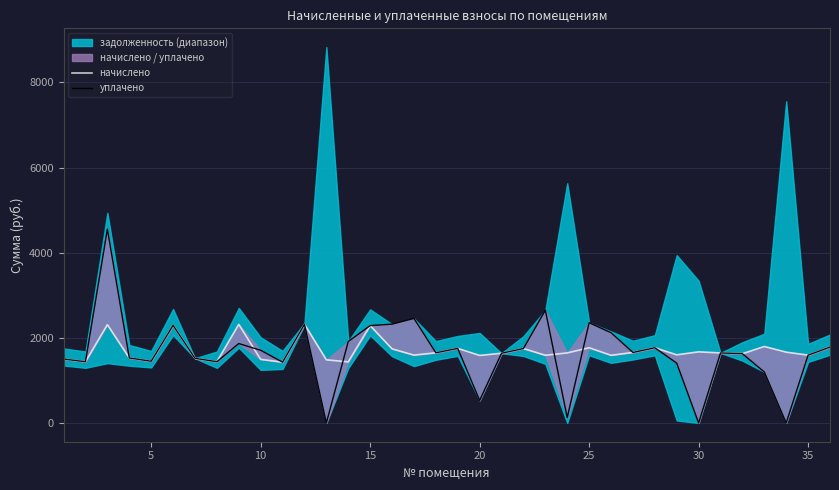

Which series has the largest total across all categories?

начислено